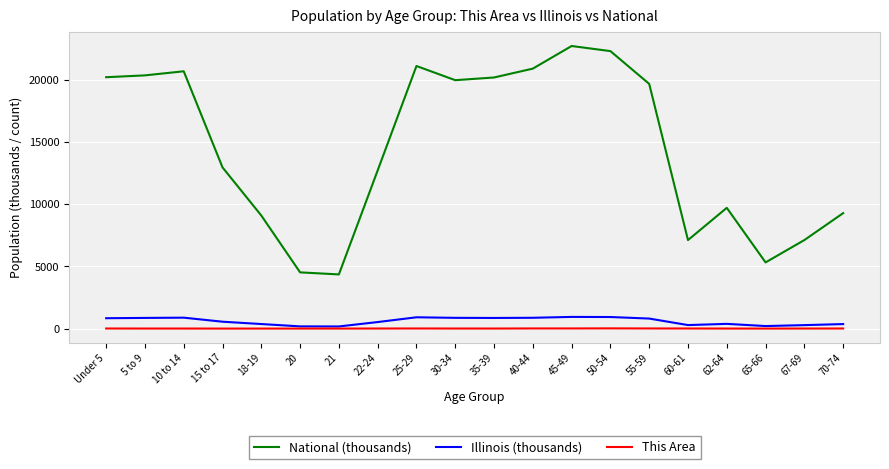

What are all the series names shown in the legend?

National (thousands), Illinois (thousands), This Area